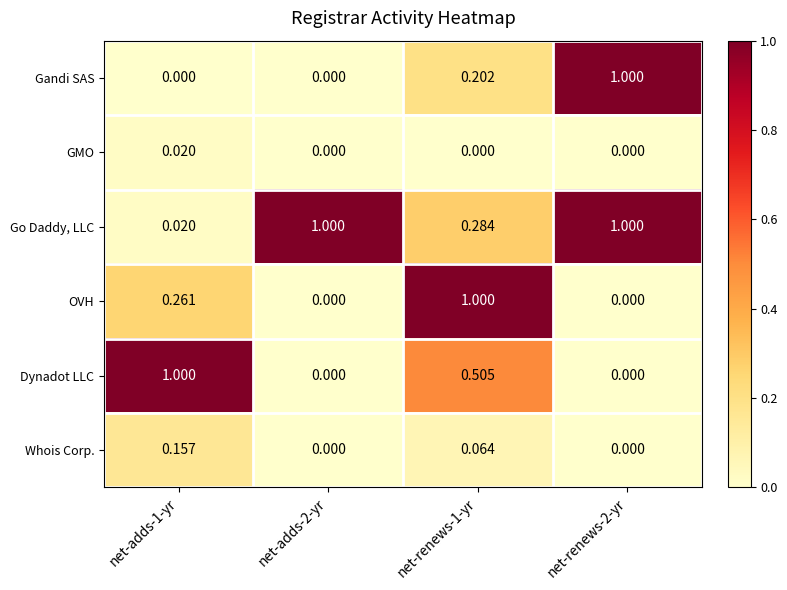

Rank the series at net-renews-1-yr from highest to lowest value.

OVH, Dynadot LLC, Go Daddy, LLC, Gandi SAS, Whois Corp., GMO